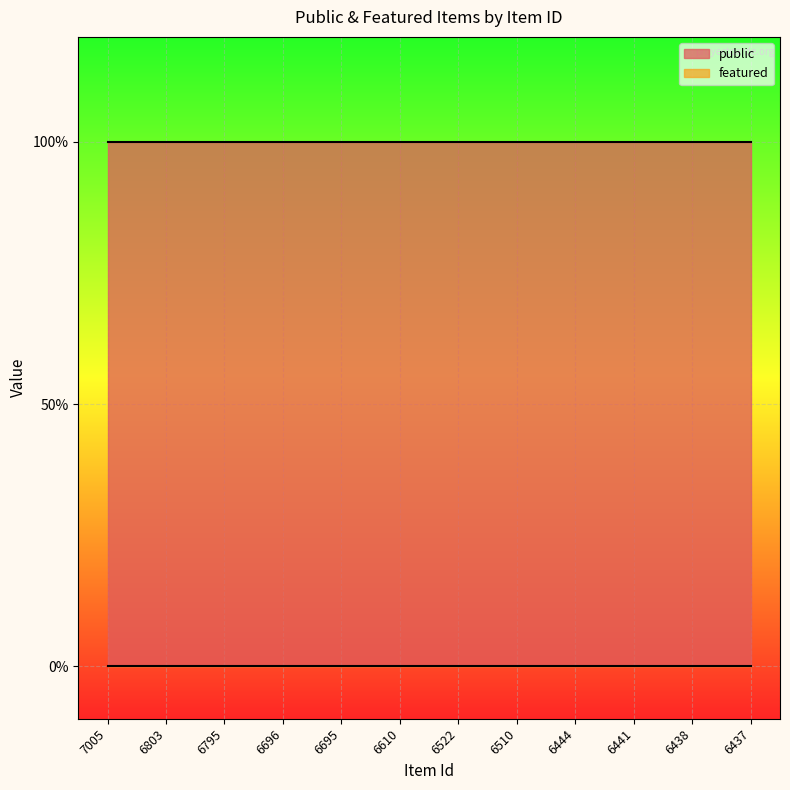

How many categories are shown in the chart?

12